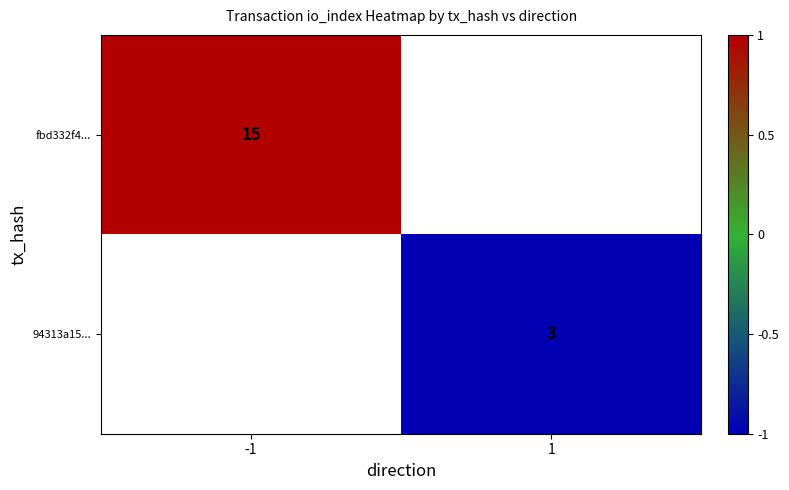

True or false: fbd332f4... has a value of 15 at -1.

True